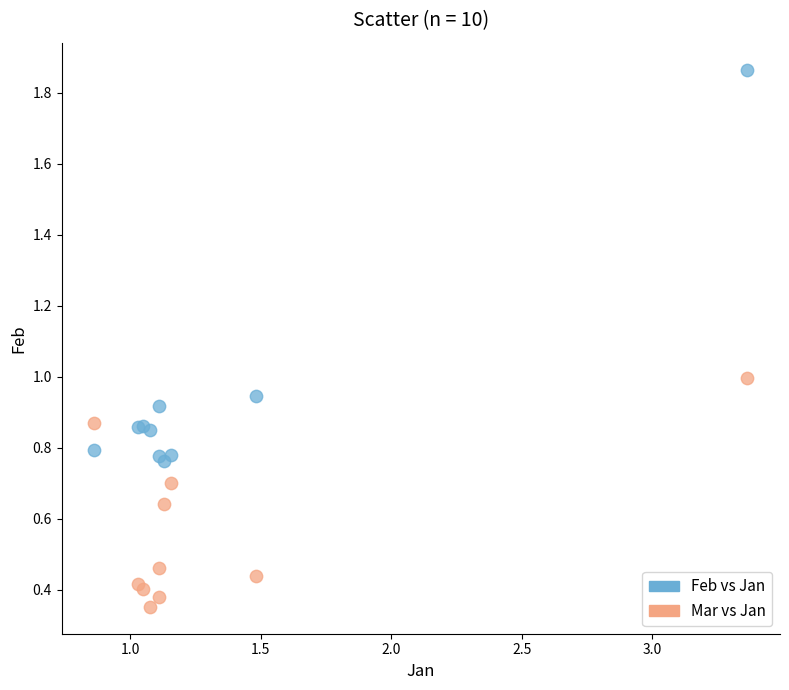

Which series has the largest Y range (max minus min)?

Feb vs Jan